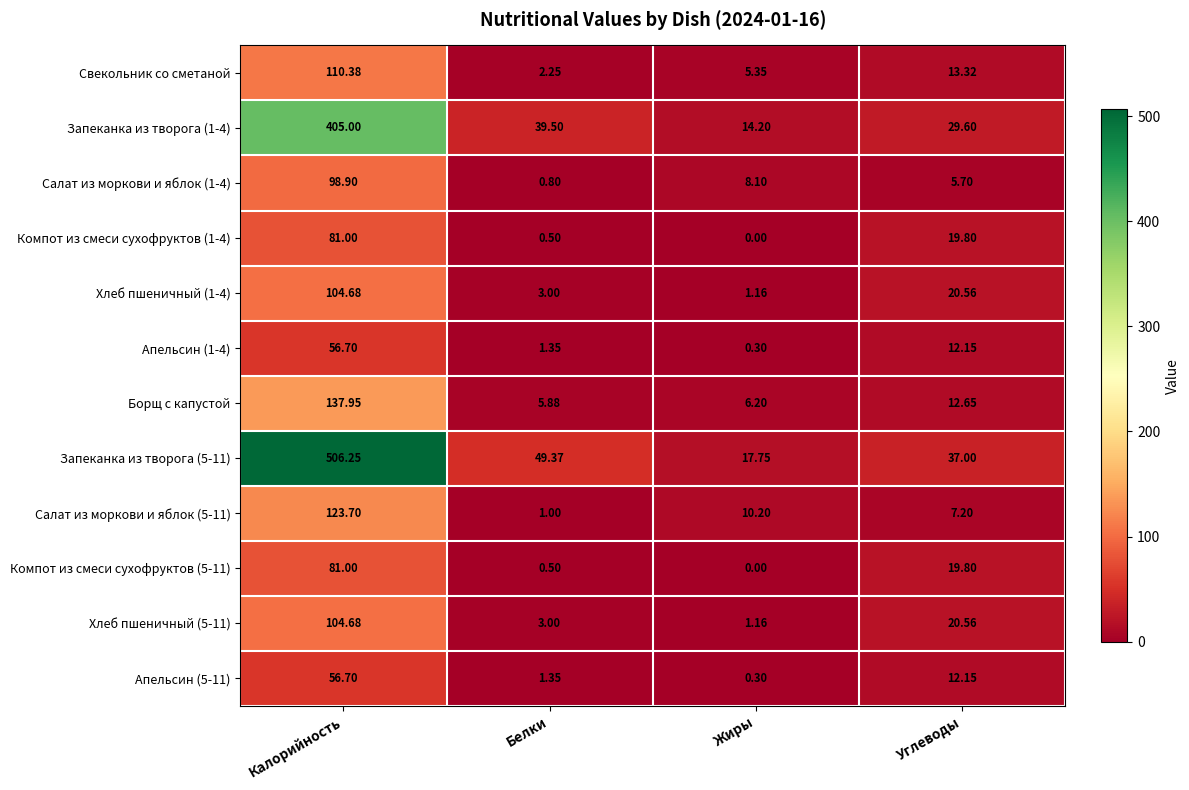

At which label is Компот из смеси сухофруктов (5-11) closest to 40?

Углеводы